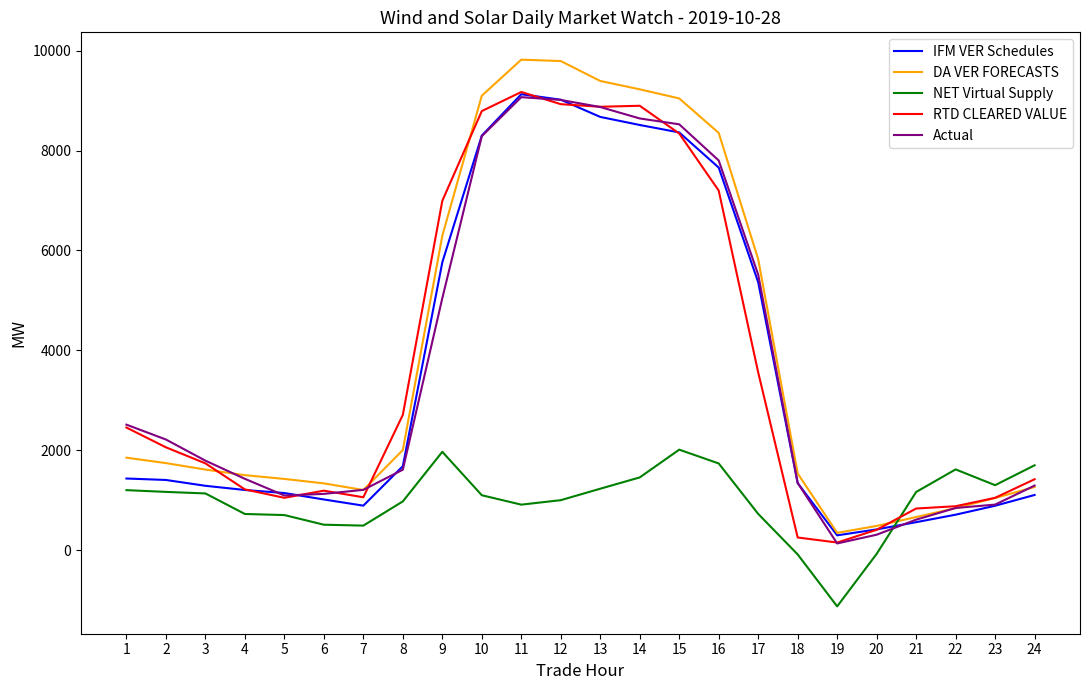

The value of RTD CLEARED VALUE at 18 is 250.8. True or false?

True